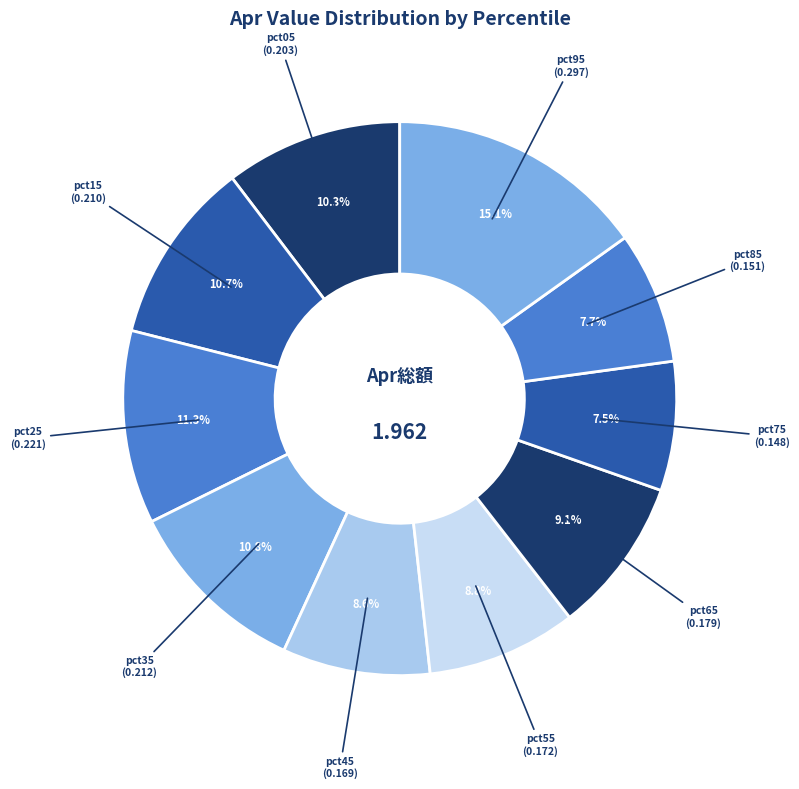

Combined, do pct65 and pct35 account for over 50%?

No